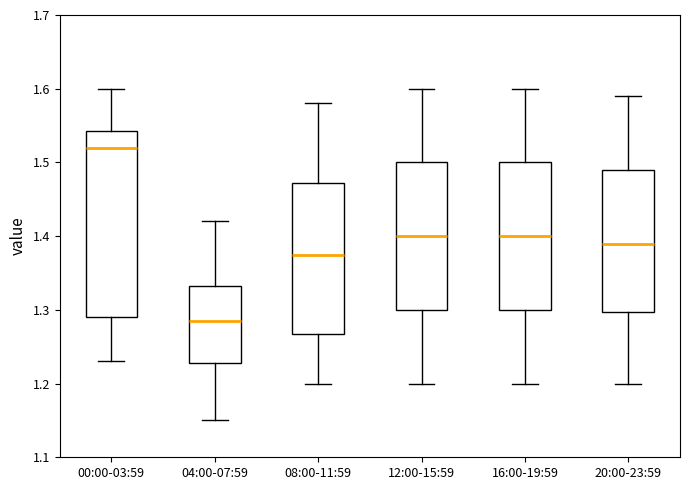

Reading left to right, transcribe this box plot: for each box, give where its median line is, the range the box spans, and where its two whiskers end, as read against the y-axis. The values are not printed on the chart, so give them approximately, as read against the axis.

00:00-03:59: median 1.52, box 1.29 to 1.54, whiskers 1.23 to 1.60
04:00-07:59: median 1.29, box 1.23 to 1.33, whiskers 1.15 to 1.42
08:00-11:59: median 1.38, box 1.27 to 1.47, whiskers 1.20 to 1.58
12:00-15:59: median 1.40, box 1.30 to 1.50, whiskers 1.20 to 1.60
16:00-19:59: median 1.40, box 1.30 to 1.50, whiskers 1.20 to 1.60
20:00-23:59: median 1.39, box 1.30 to 1.49, whiskers 1.20 to 1.59